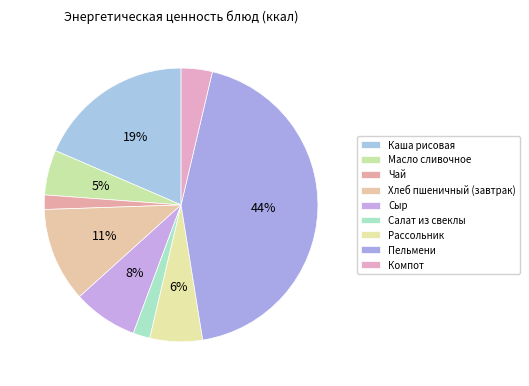

How many slices are in this pie chart?

9